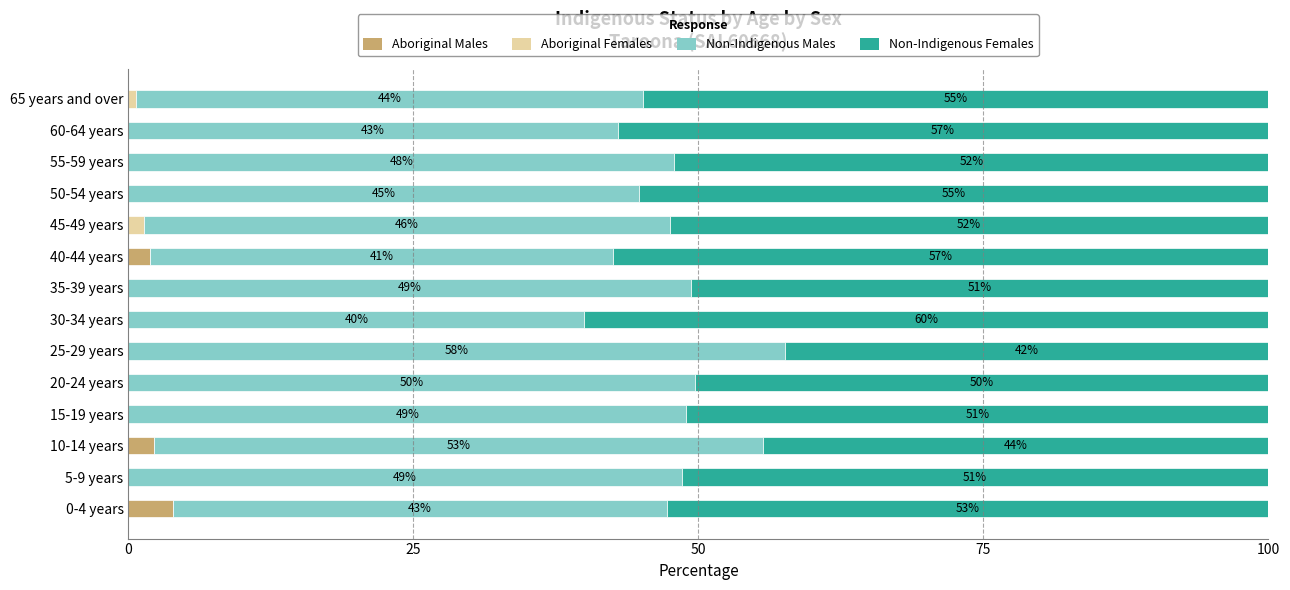

True or false: Aboriginal Males has a value of 0.0 at 55-59 years.

True